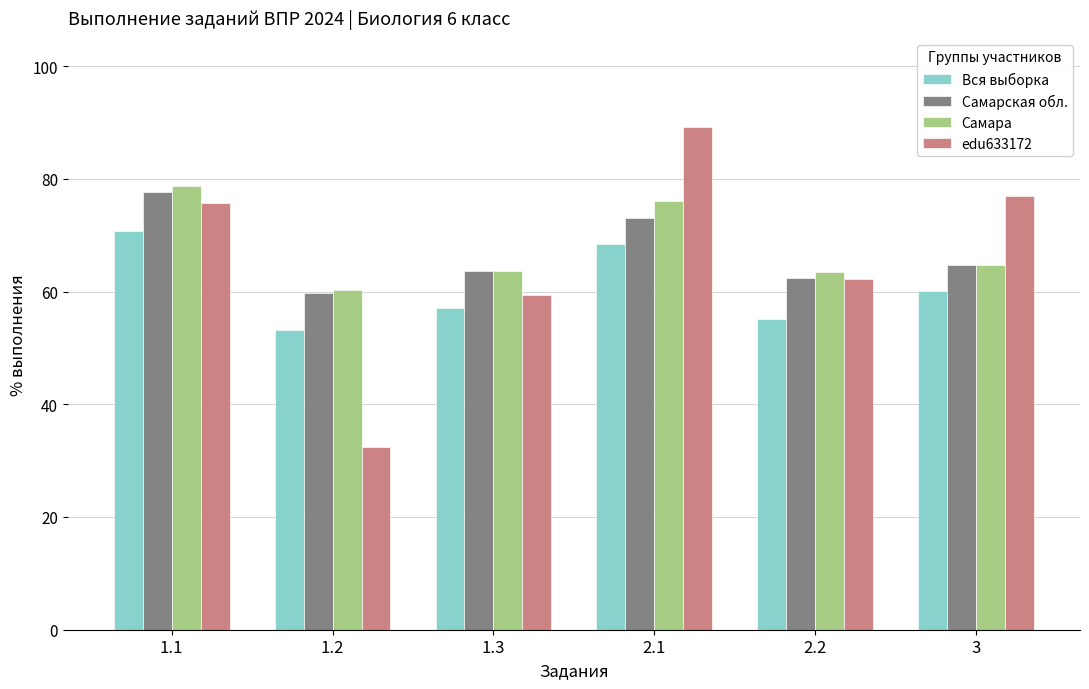

How many distinct data groups are displayed?

4